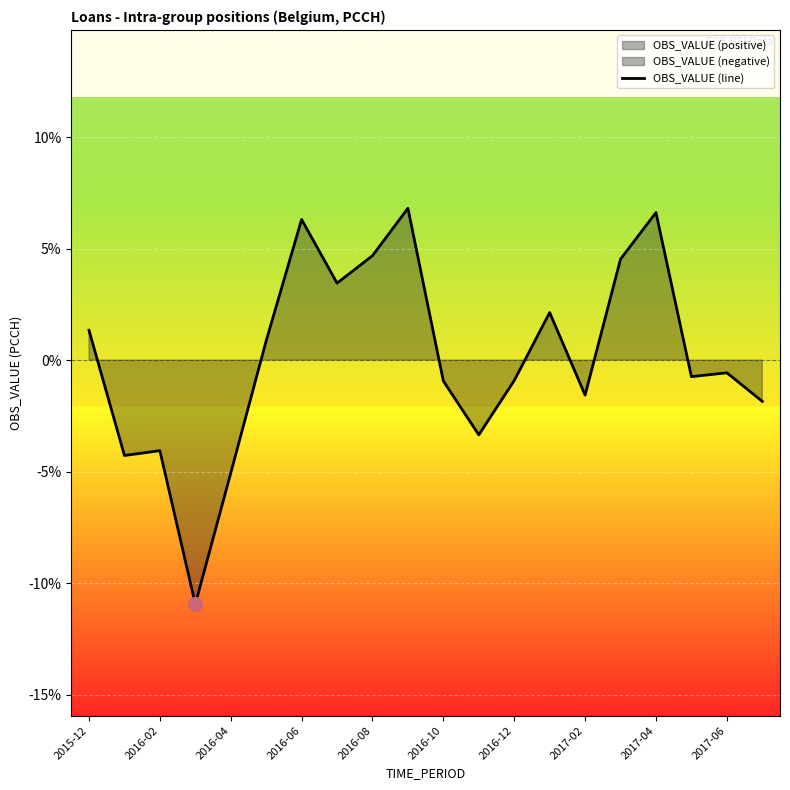

True or false: OBS_VALUE (line) has a value of 6.6 at 2017-04.

True